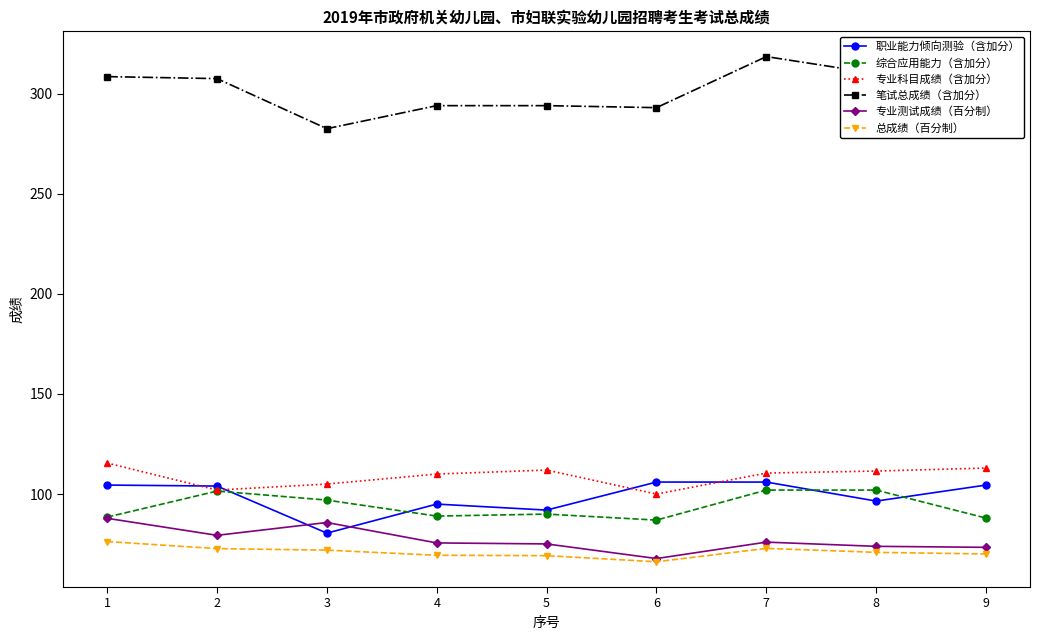

At which category does 专业测试成绩（百分制） reach its first local peak?

3